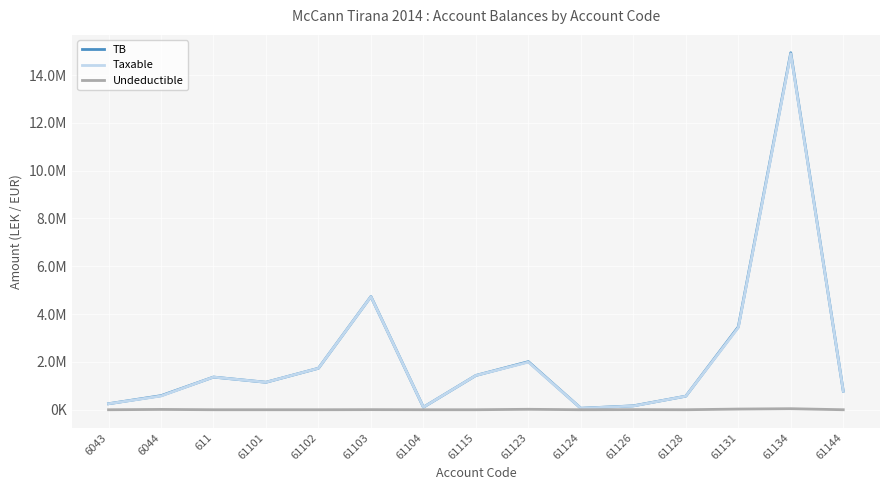

What is the difference between the second highest and second lowest values in the Undeductible series?

28000.0